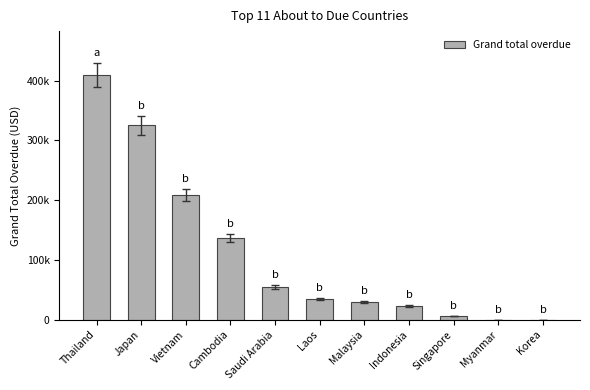

List the labels in order of value, largest first.

Thailand, Japan, Vietnam, Cambodia, Saudi Arabia, Laos, Malaysia, Indonesia, Singapore, Myanmar, Korea